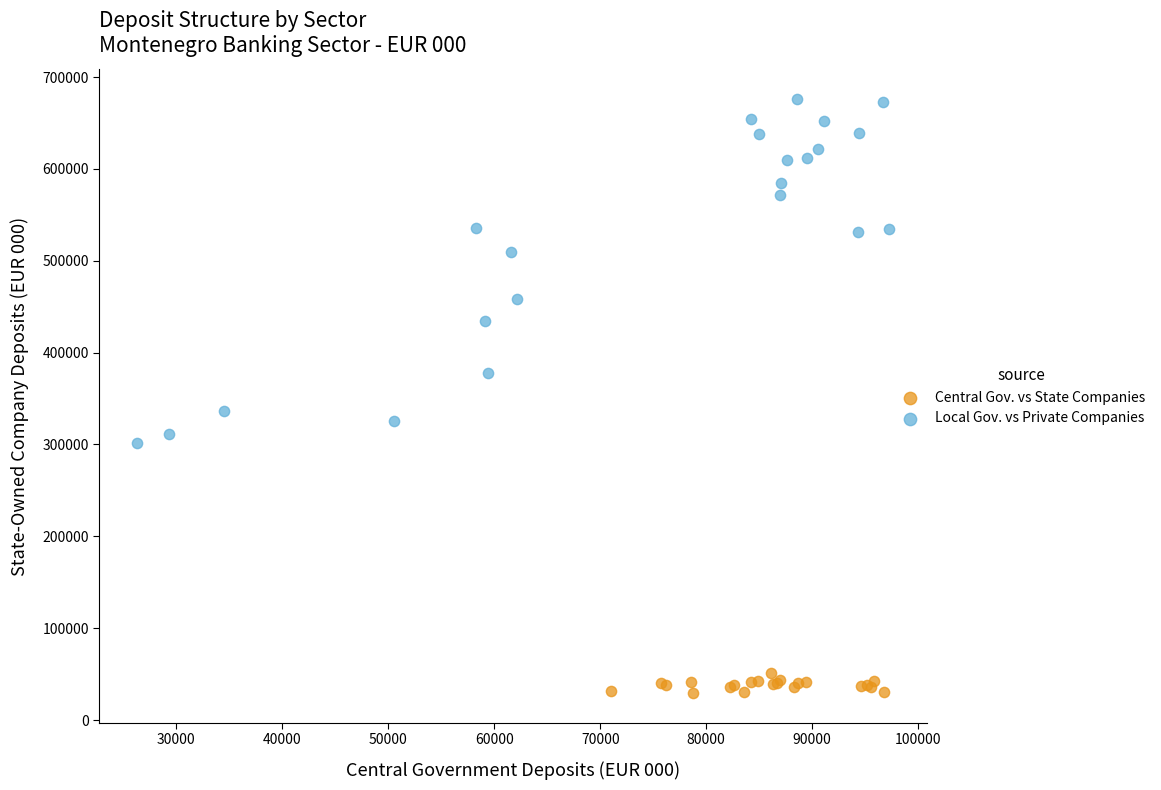

Which series contains the highest Y value?

Local Gov. vs Private Companies